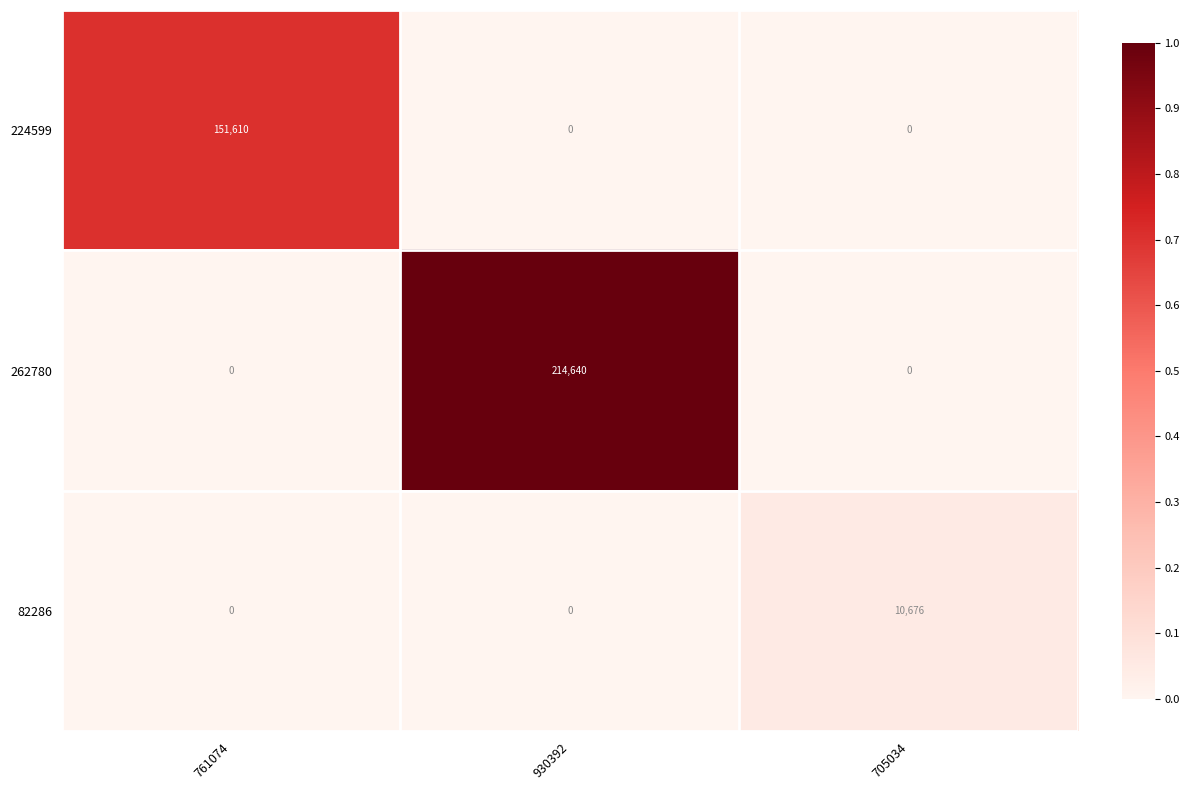

How many distinct data groups are displayed?

3